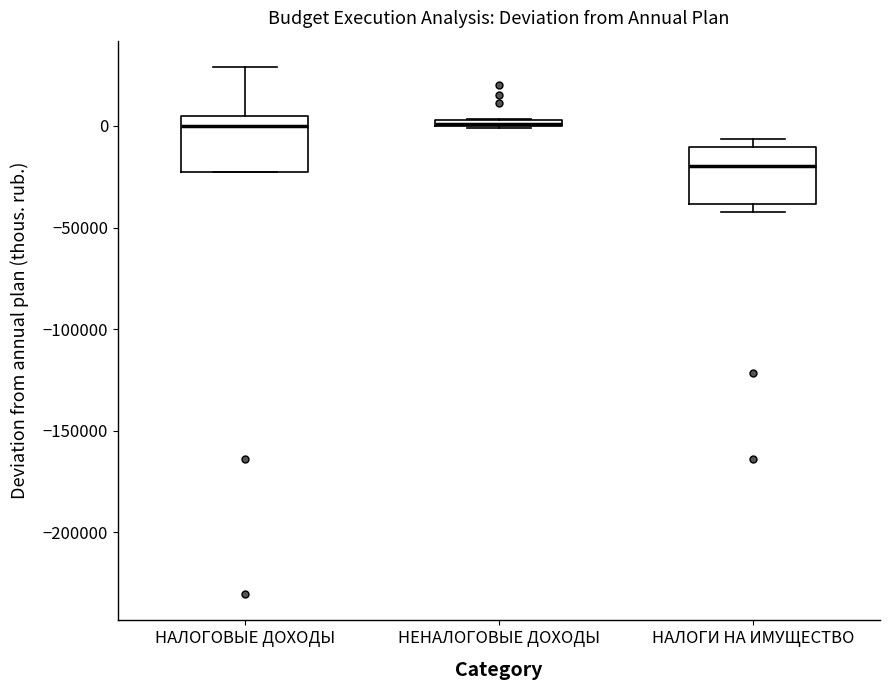

Where is the upper edge of the box for НАЛОГОВЫЕ ДОХОДЫ on the y-axis? The values are not printed on the chart, so give them approximately, as read against the axis.

5000